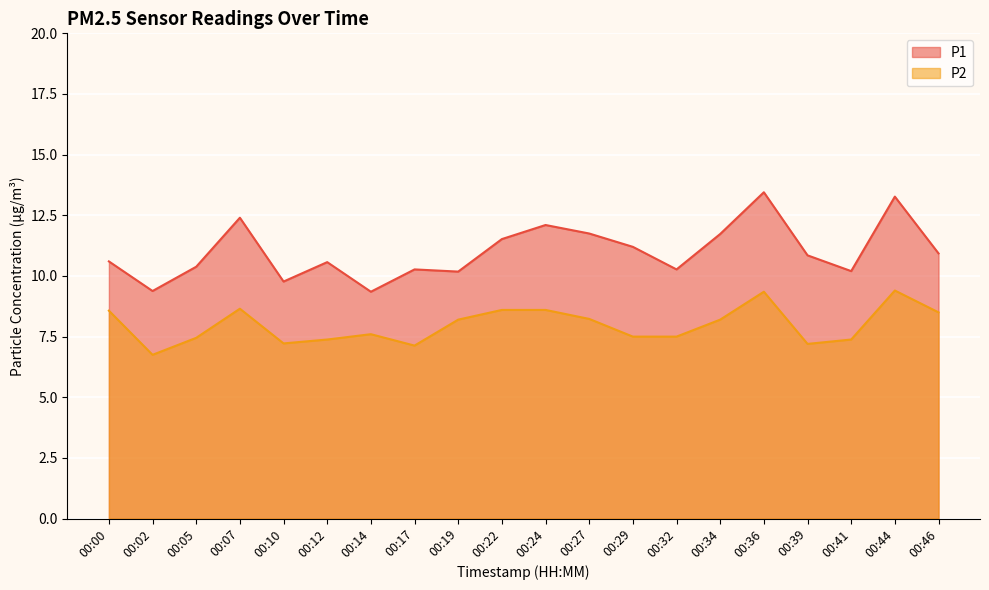

At which label is P1 closest to 11?

00:46